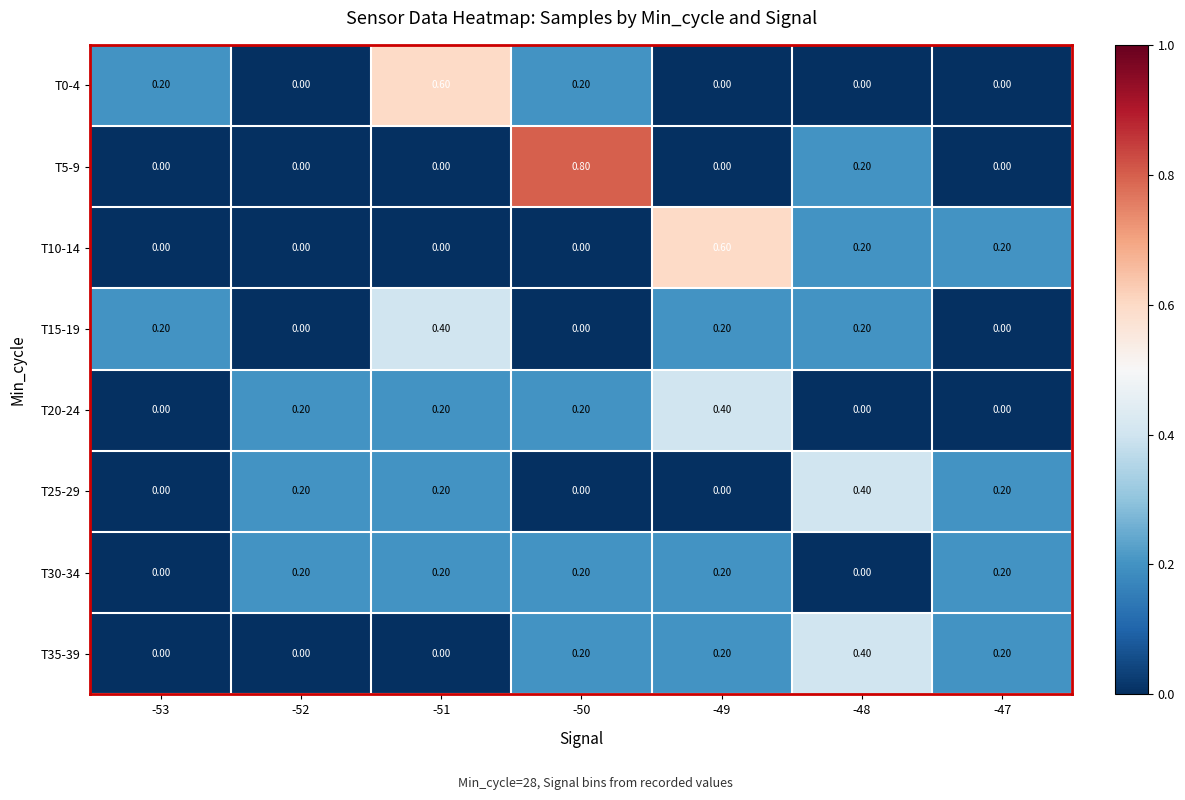

What is the total value across all series at -48?

1.4